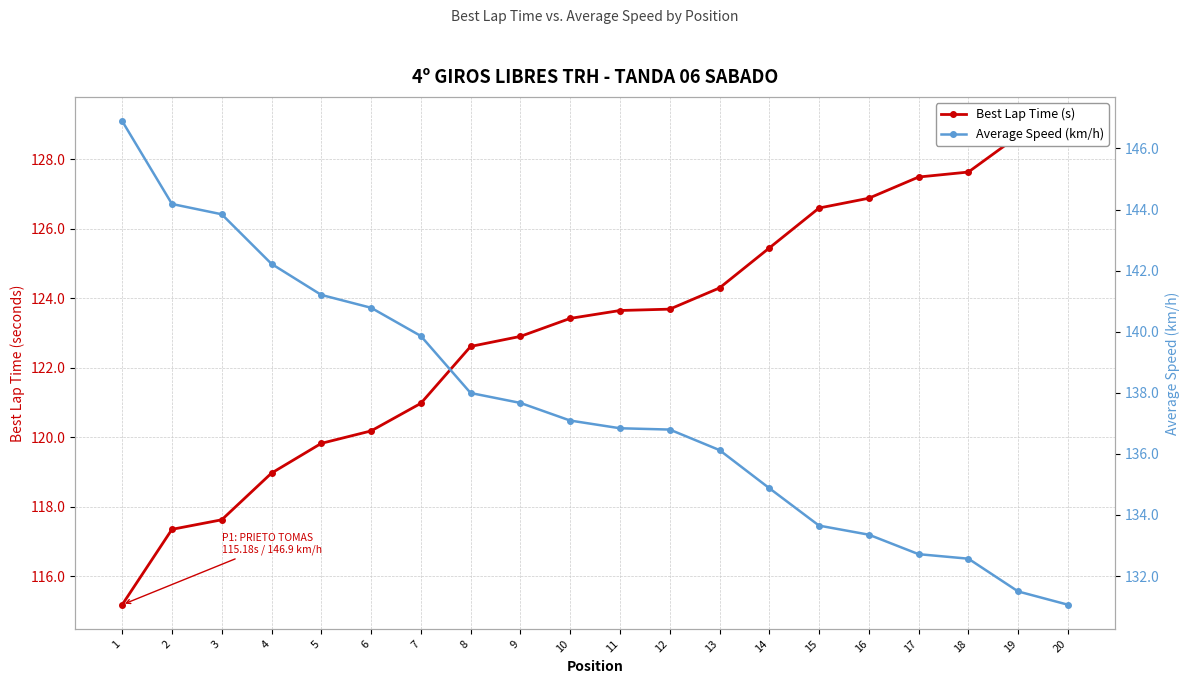

How many values in the Best Lap Time (s) series are below 123?

9